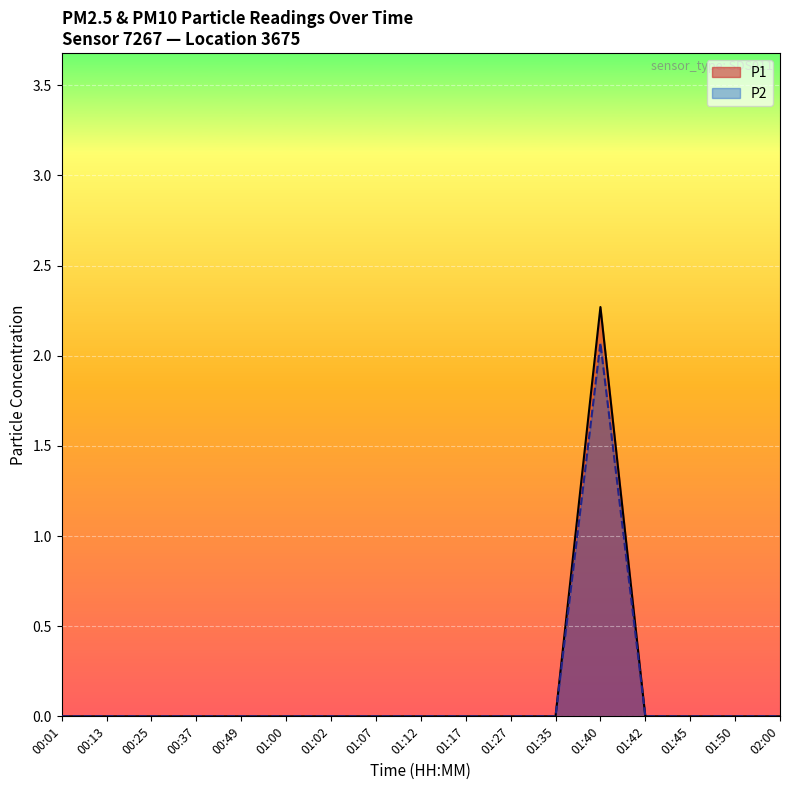

What is the maximum value shown in the chart?

2.3